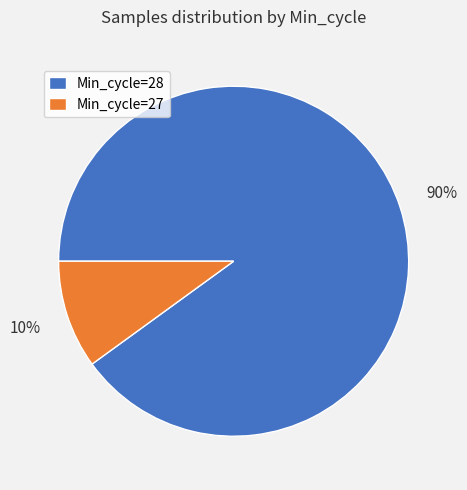

Rank the categories by value from lowest to highest.

Min_cycle=27, Min_cycle=28